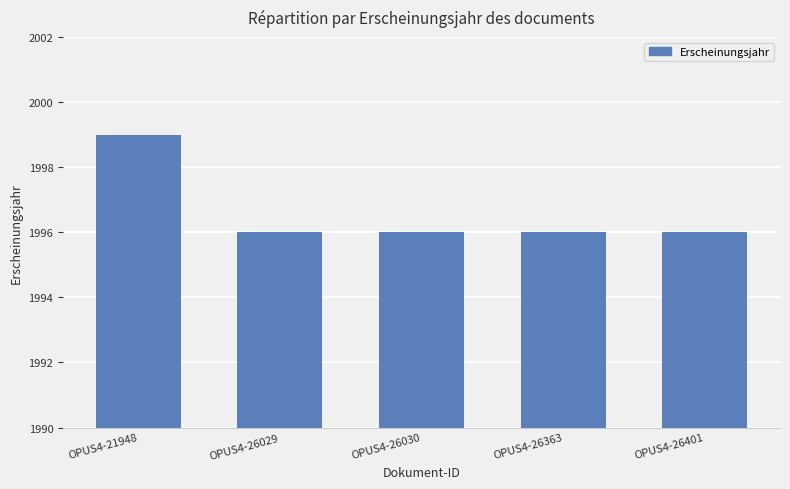

Count the number of data series in this chart.

1